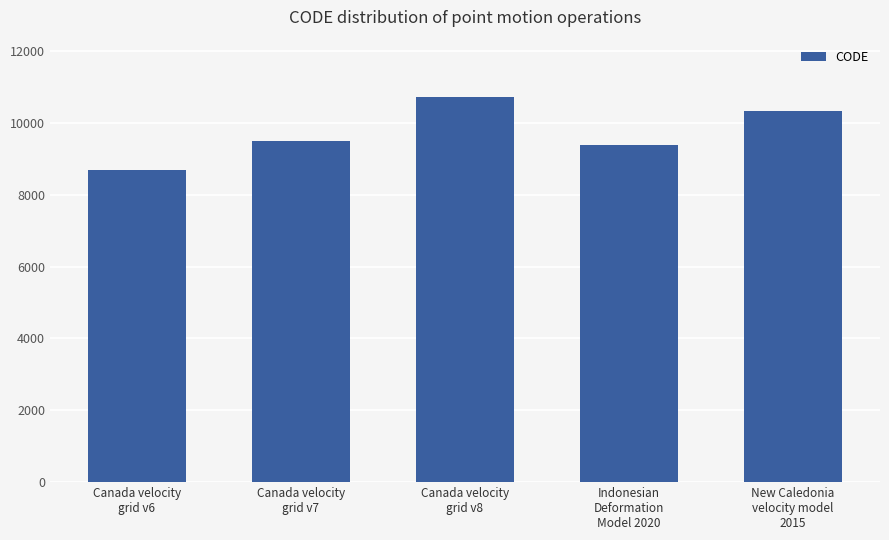

Approximately how many times larger is the value at Indonesian
Deformation
Model 2020 compared to Canada velocity
grid v6?

1.1